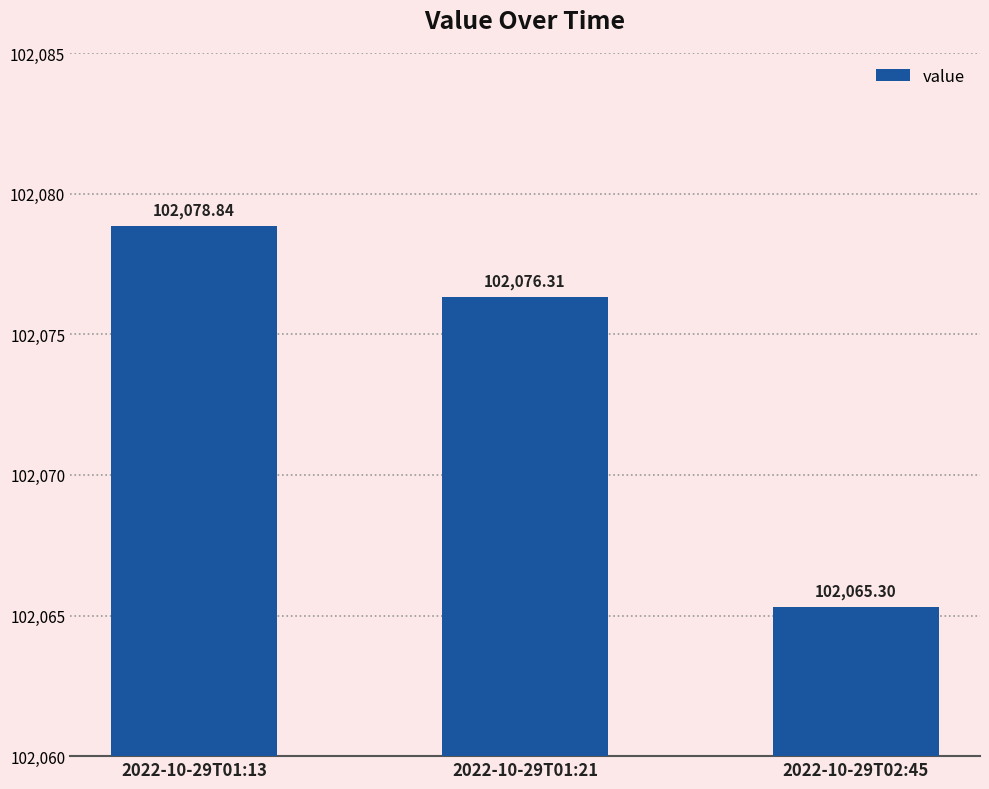

What is the ratio of the value at 2022-10-29T01:21 to the value at 2022-10-29T02:45?

1.0